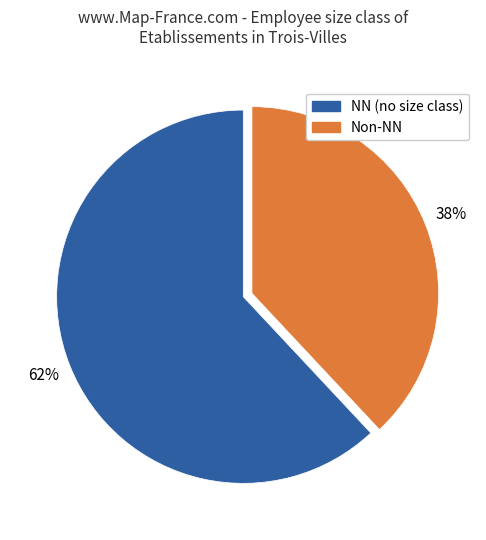

To the nearest percent, what is the average slice percentage?

50%